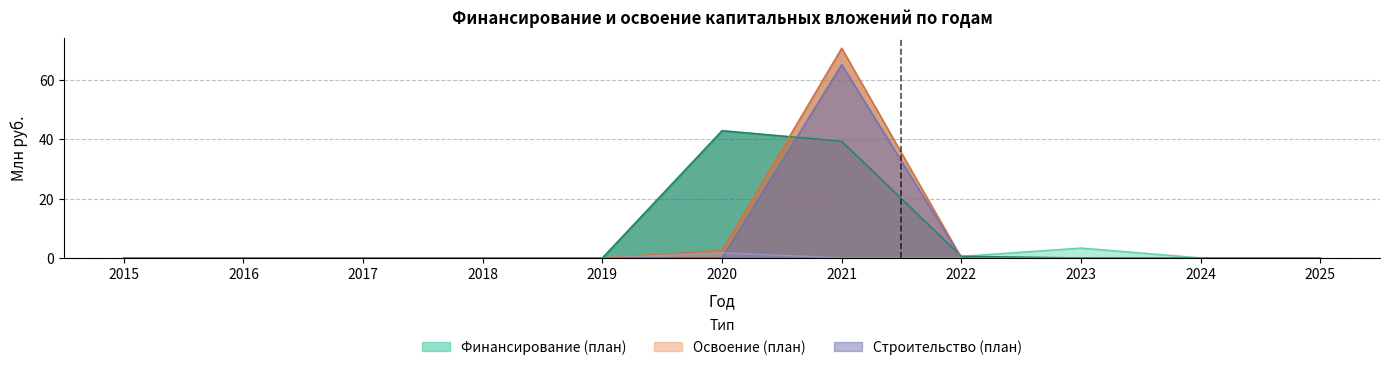

What is the total value across all series at 2022?

1.1